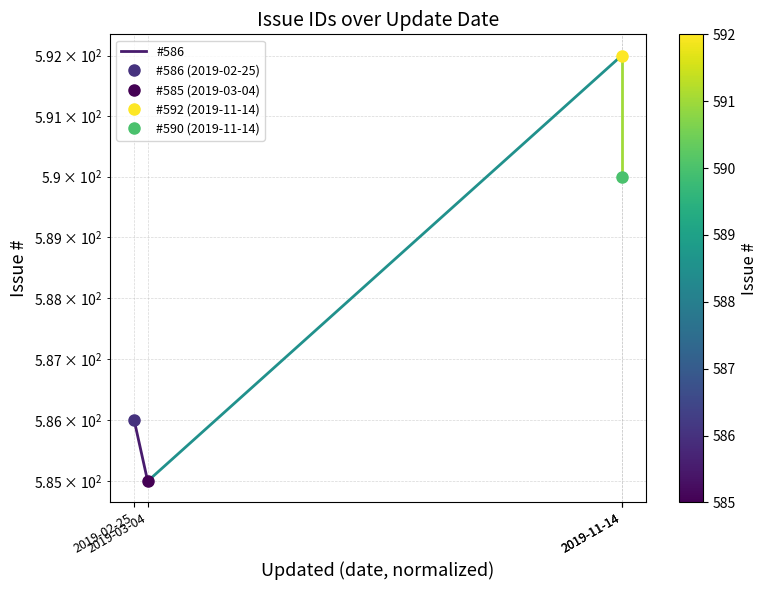

What is the change in value from 2019-02-25 to 2019-03-04?

-1